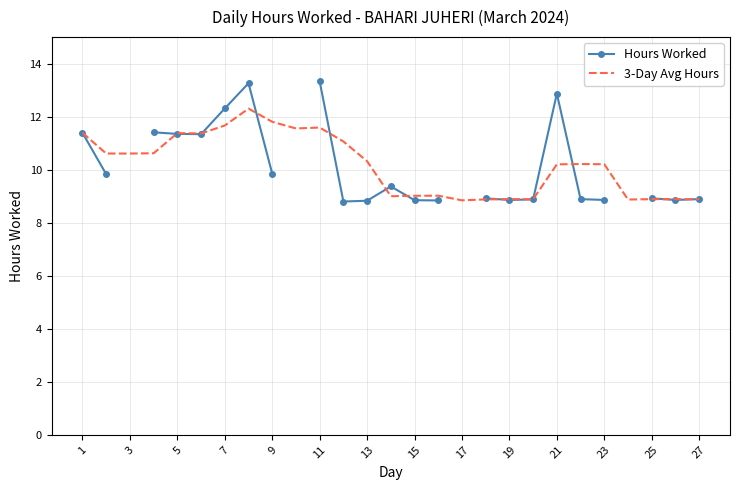

What value does the 3-Day Avg Hours series have at 25?

8.9